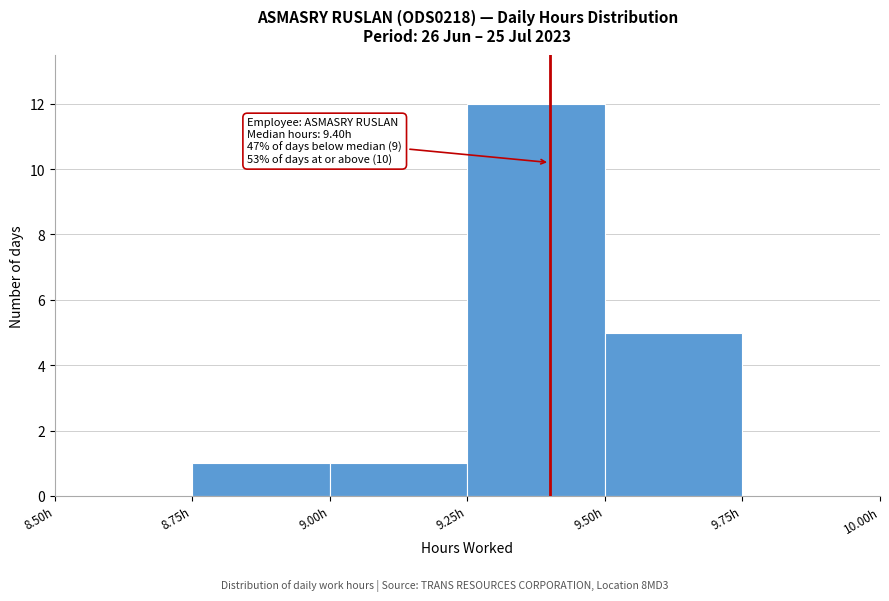

Over which range of the x-axis is the bar tallest?

9.25 to 9.50